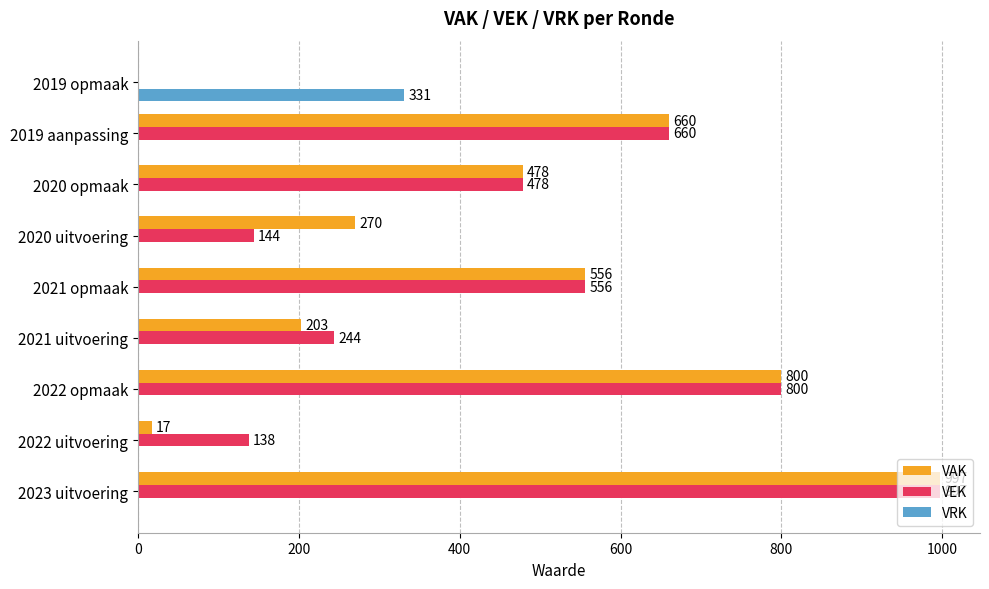

At which label is VAK closest to 498?

2020 opmaak